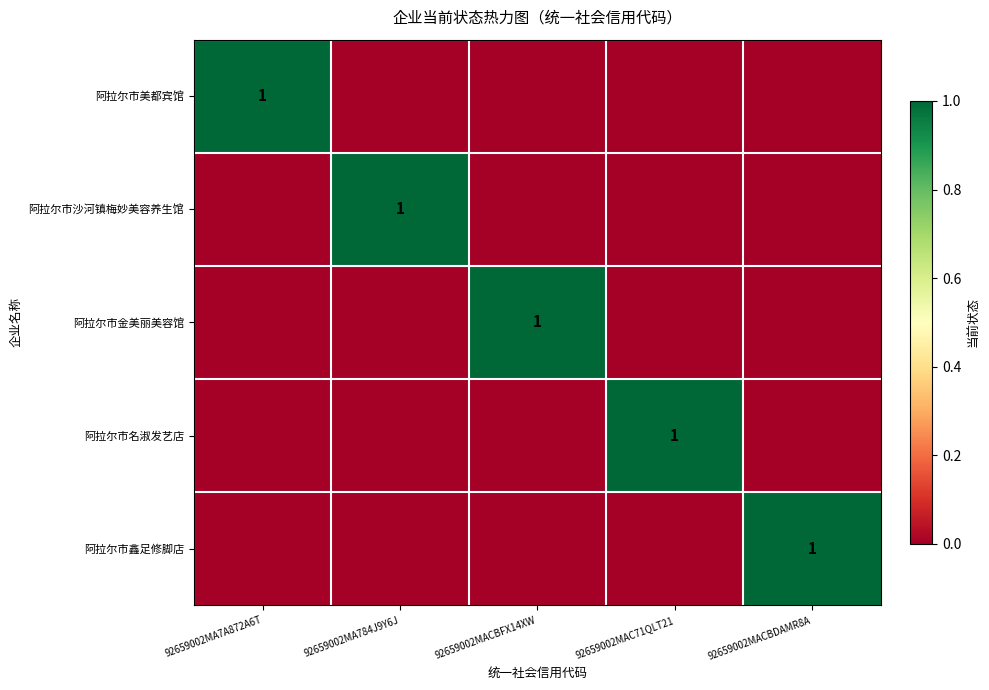

Rank the series by their maximum value, from lowest to highest.

阿拉尔市美都宾馆, 阿拉尔市沙河镇梅妙美容养生馆, 阿拉尔市金美丽美容馆, 阿拉尔市名淑发艺店, 阿拉尔市鑫足修脚店